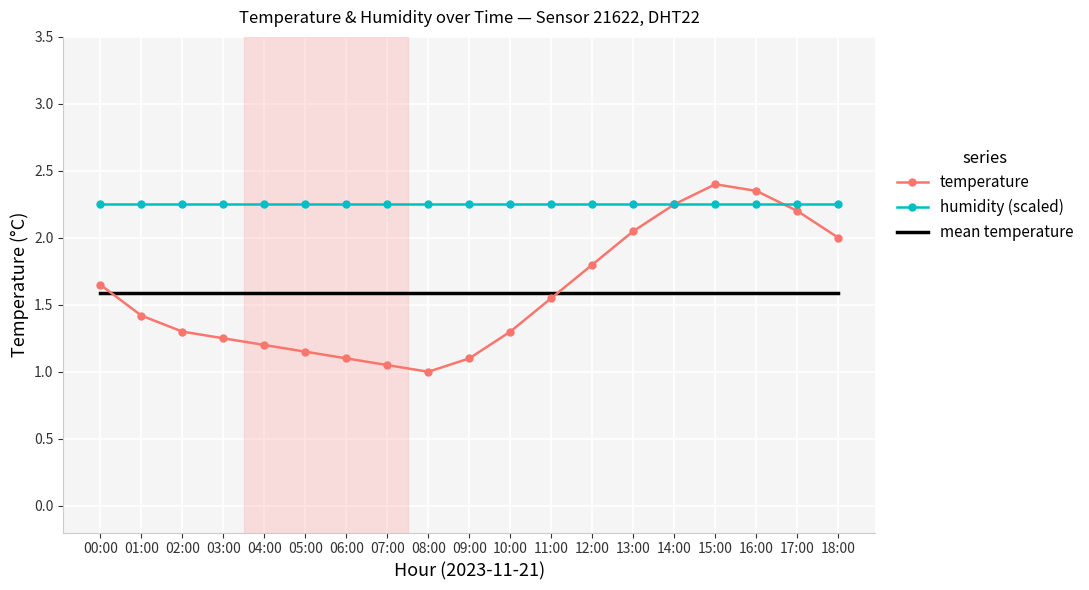

Rank the series by their maximum value, from highest to lowest.

temperature, humidity (scaled), mean temperature